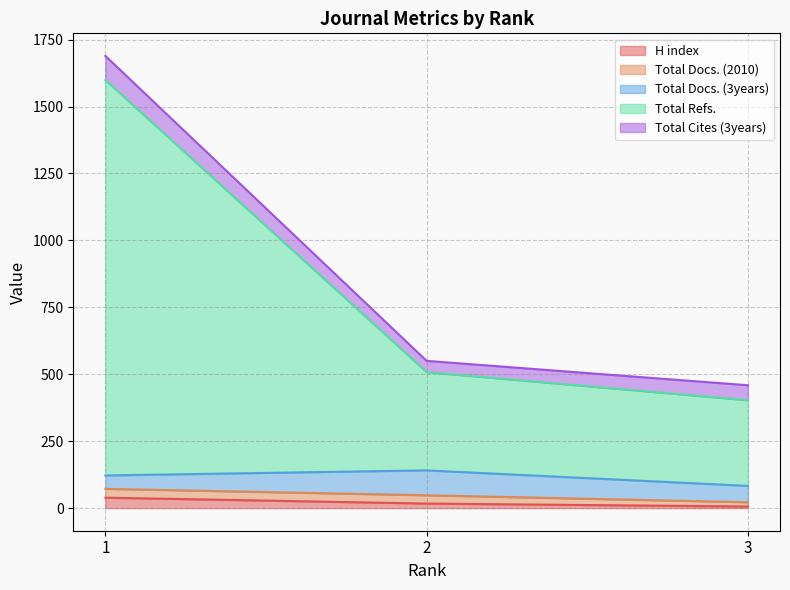

What is the minimum value for Total Docs. (2010)?

16